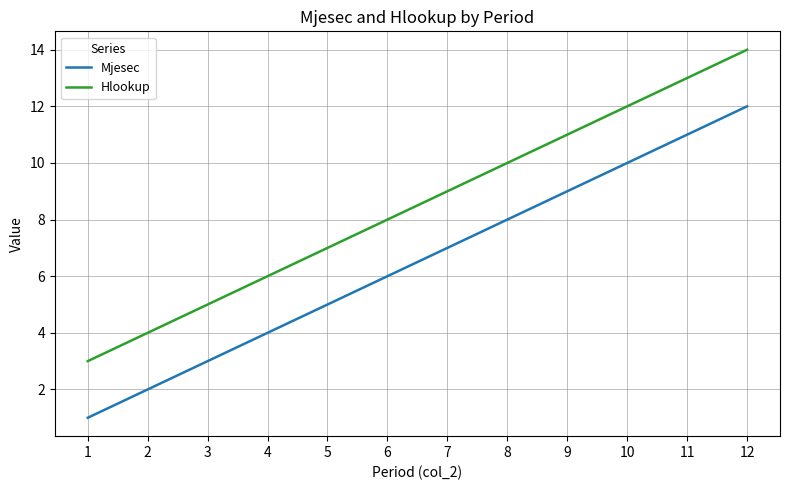

What is the sum of the Mjesec values at 11 and 7?

18